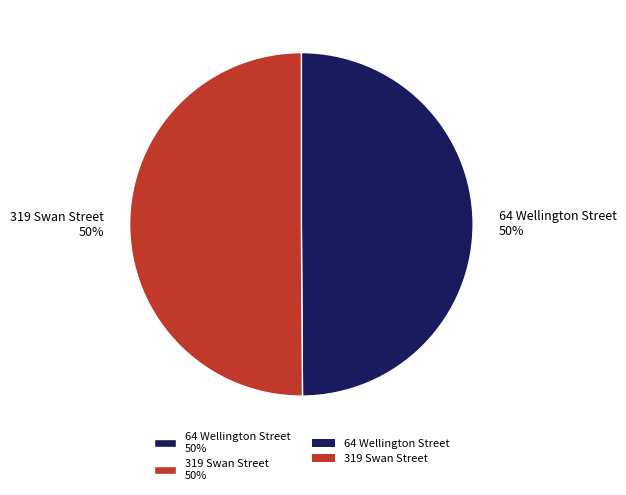

How many slices are in this pie chart?

2